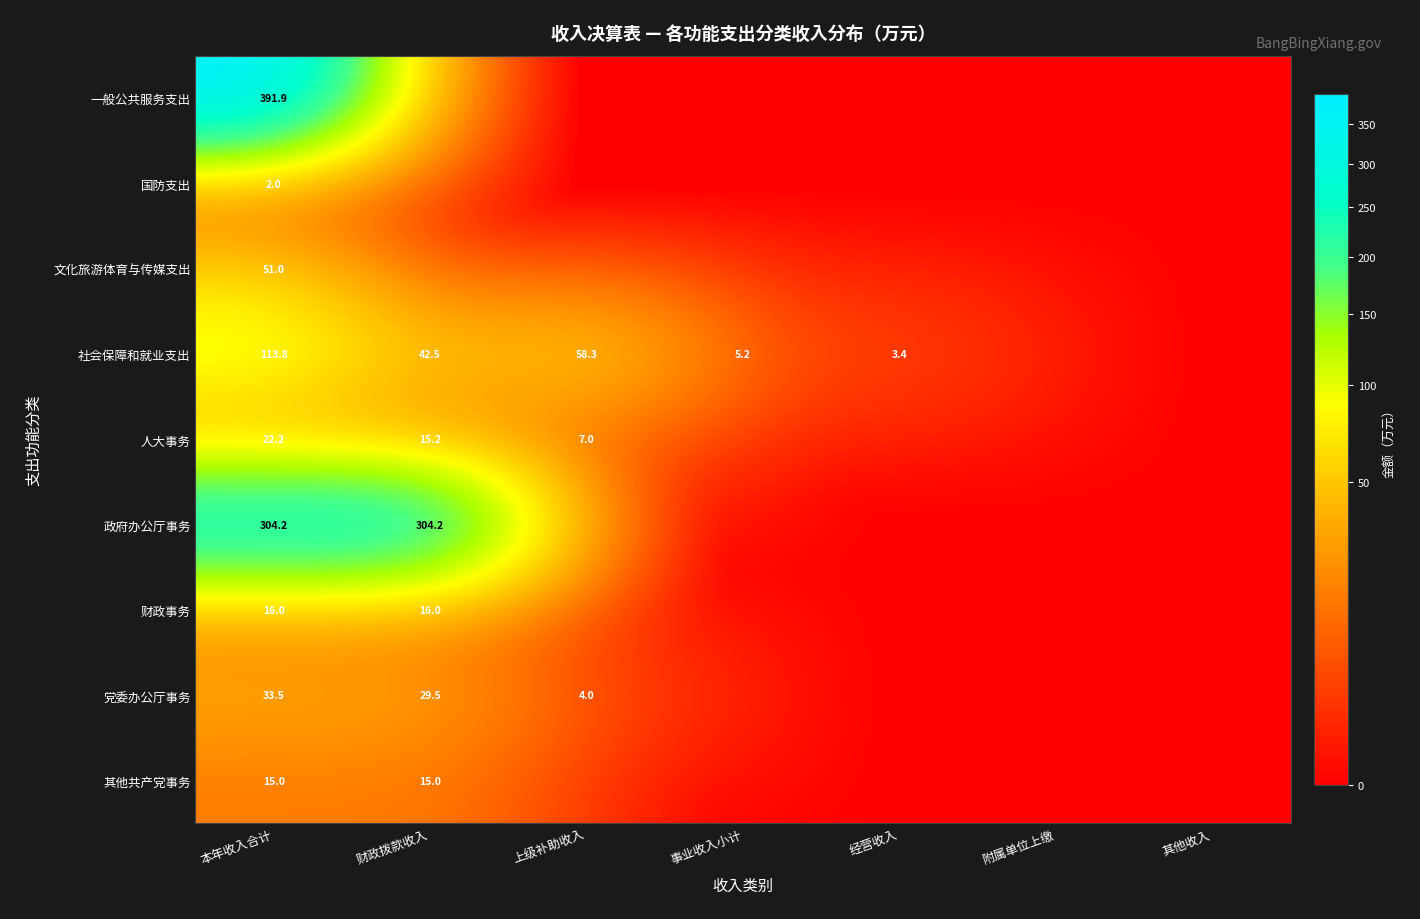

How many values in 其他共产党事务 are above zero?

2